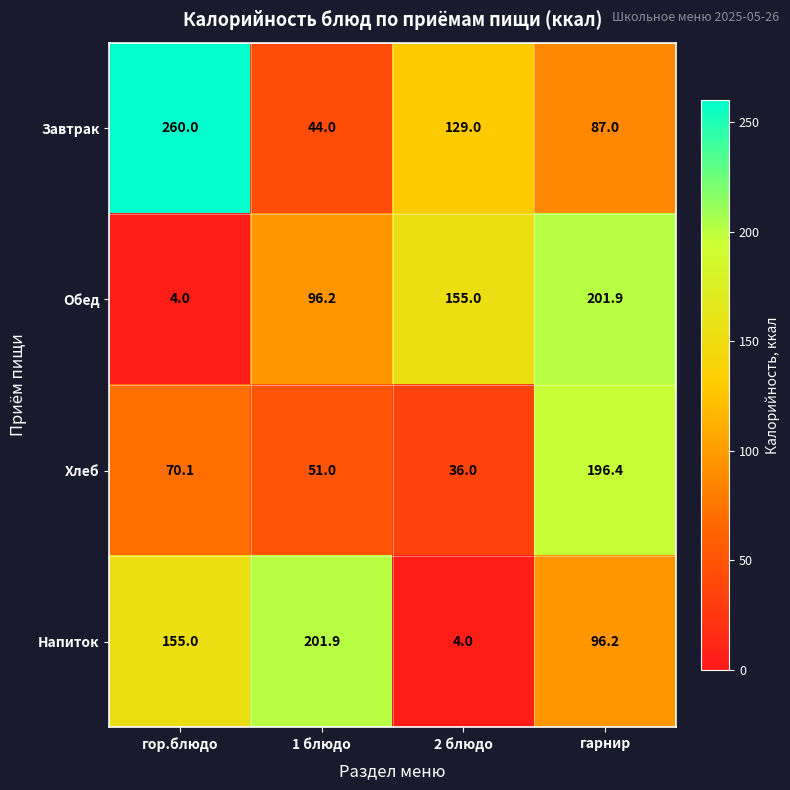

Reading left to right, list all the values displayed in this chart.

Завтрак: 260.0	44.0	129.0	87.0
Обед: 4.0	96.2	155.0	201.9
Хлеб: 70.1	51.0	36.0	196.4
Напиток: 155.0	201.9	4.0	96.2